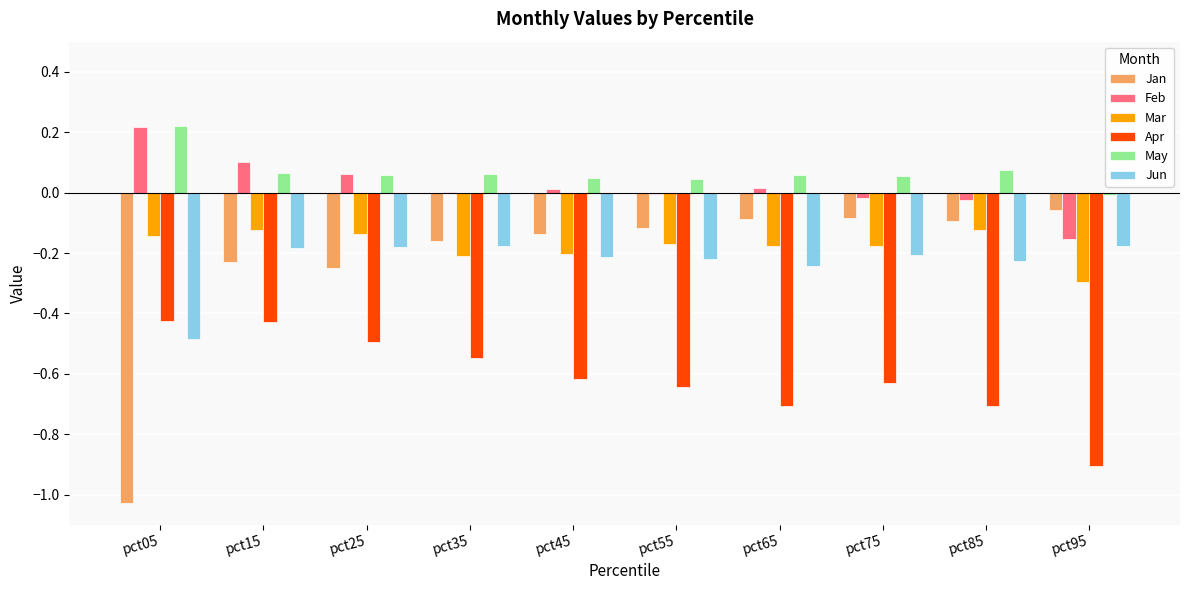

Which series changed the most between pct05 and pct95?

Jan